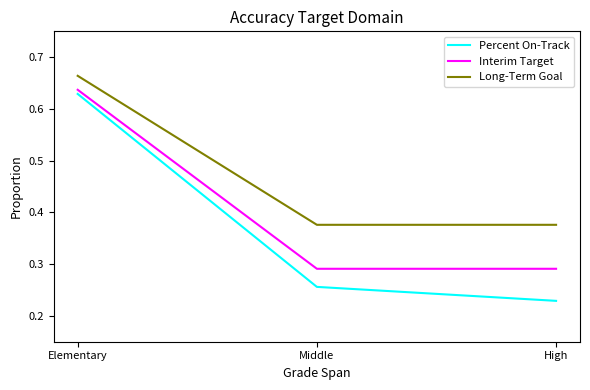

Is this an area chart (filled region under the line)?

No